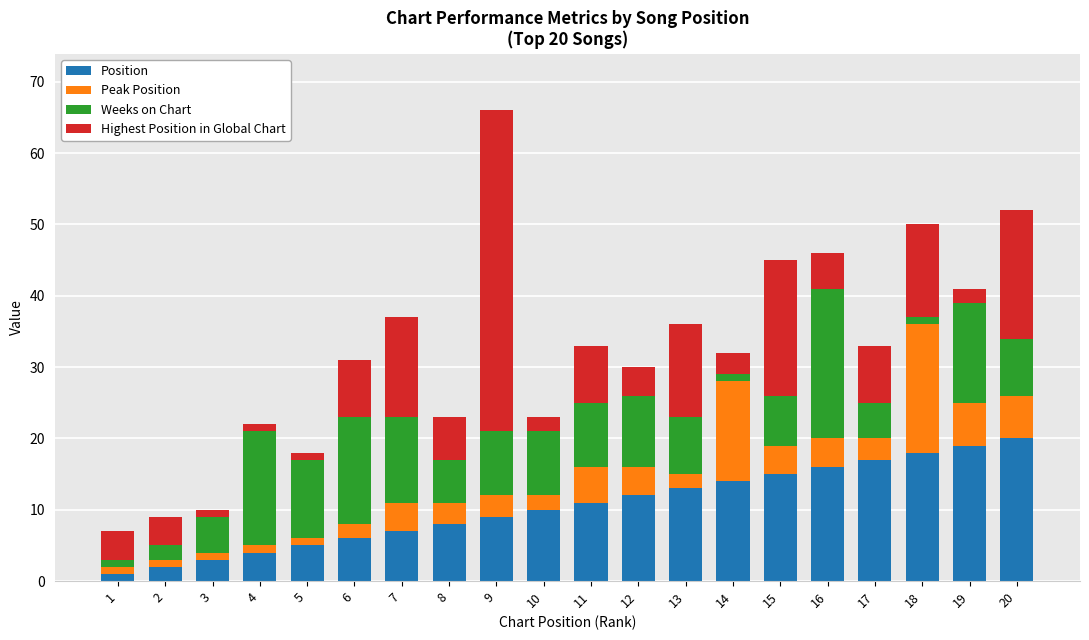

The value of Position at 7 is 7. True or false?

True